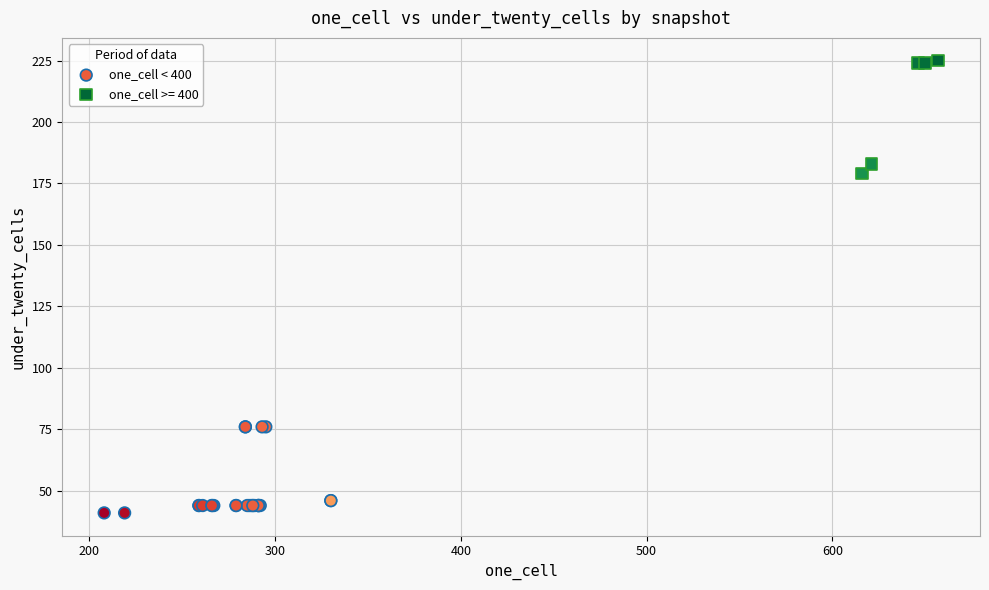

Which series reaches the minimum Y coordinate?

one_cell < 400